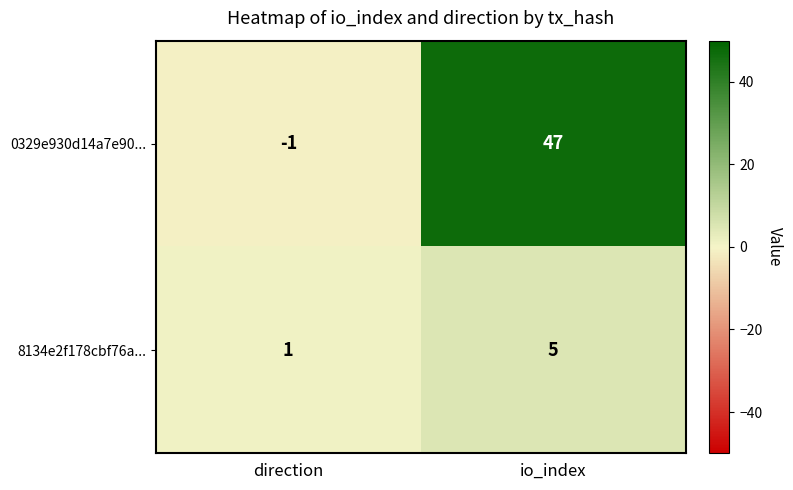

Which category has the highest value across all series?

io_index